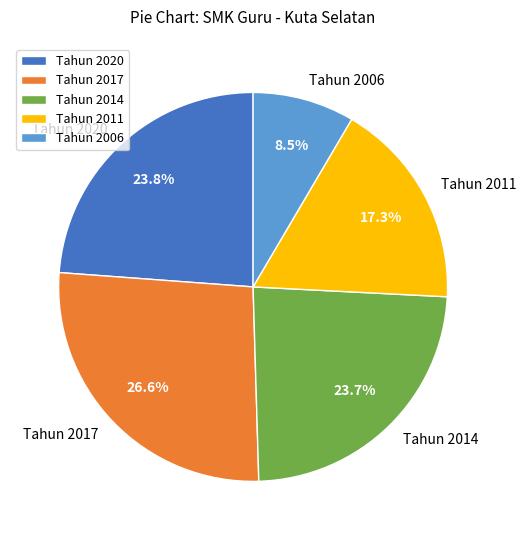

To the nearest percent, what is the difference between the largest and smallest slice percentages?

18%